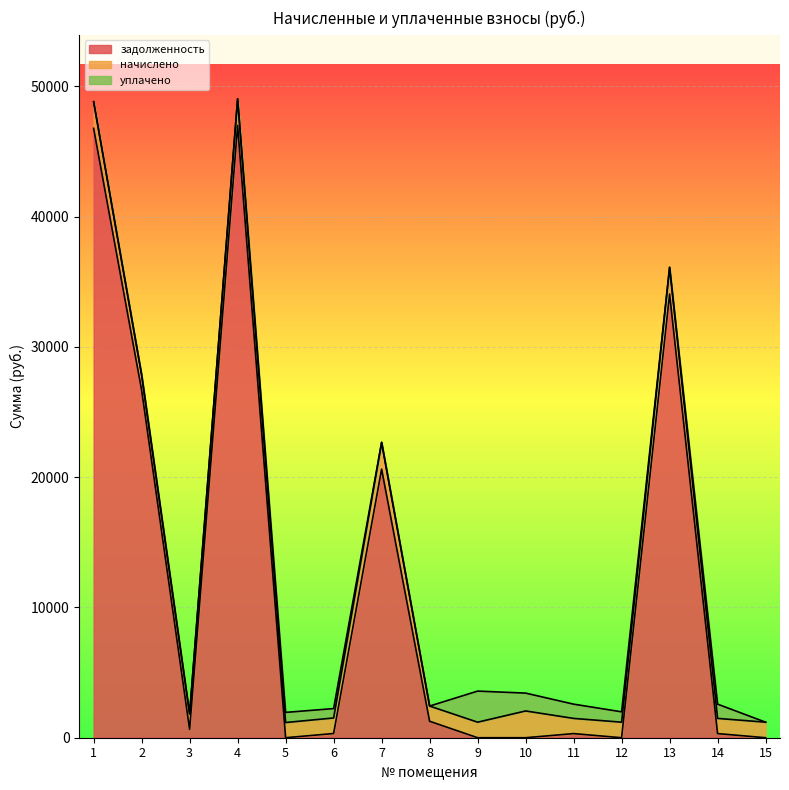

Which series ends up on top after the final intersection of начислено and уплачено?

начислено